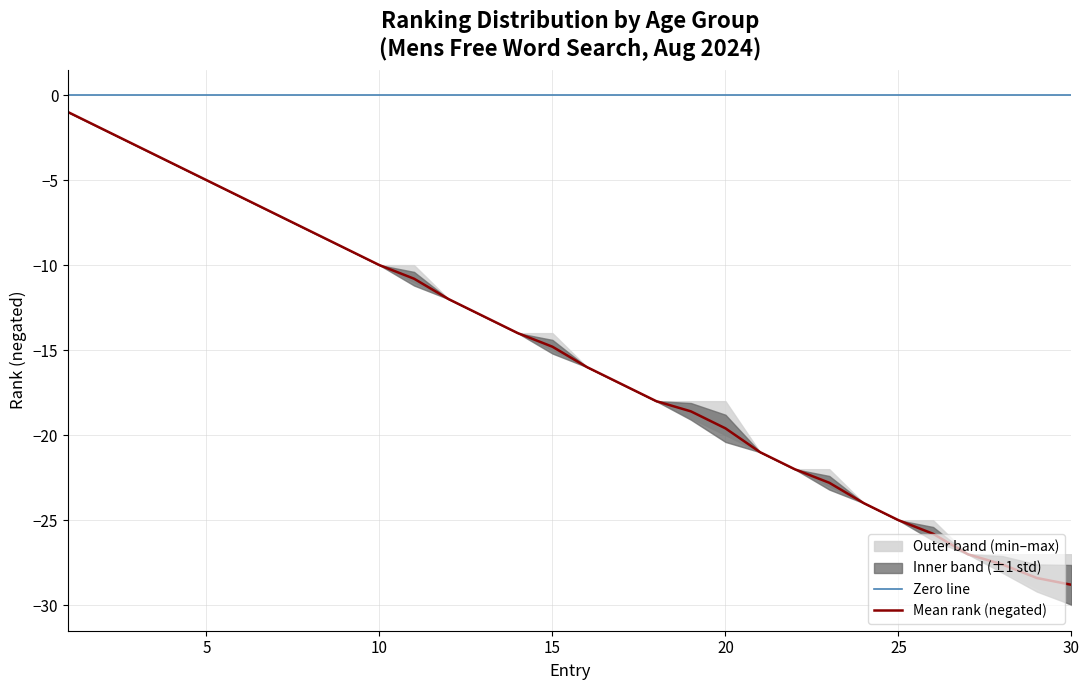

What is the highest value of the Mean rank (negated) series?

-1.0